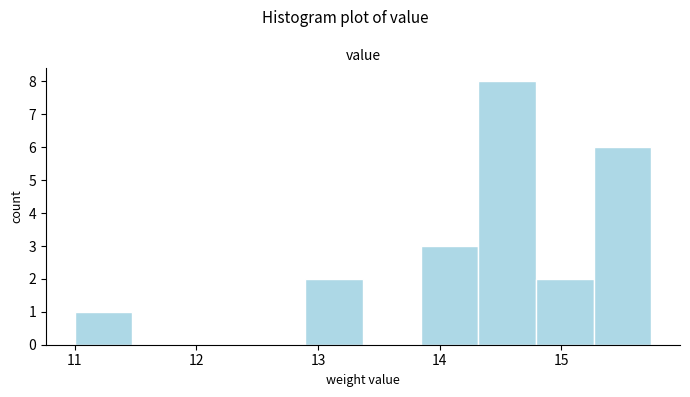

Which range on the x-axis has the tallest bar?

14.3 to 14.8